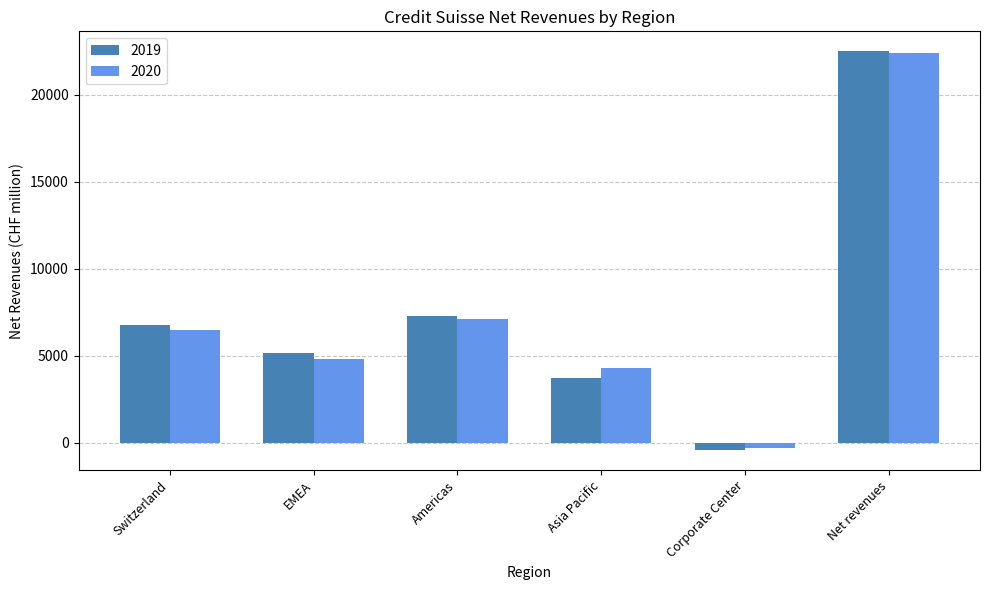

What is the smallest value displayed?

-427